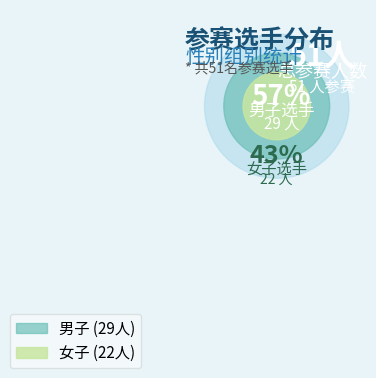

Approximately how many times larger is the value at 女子 compared to 男子?

0.8